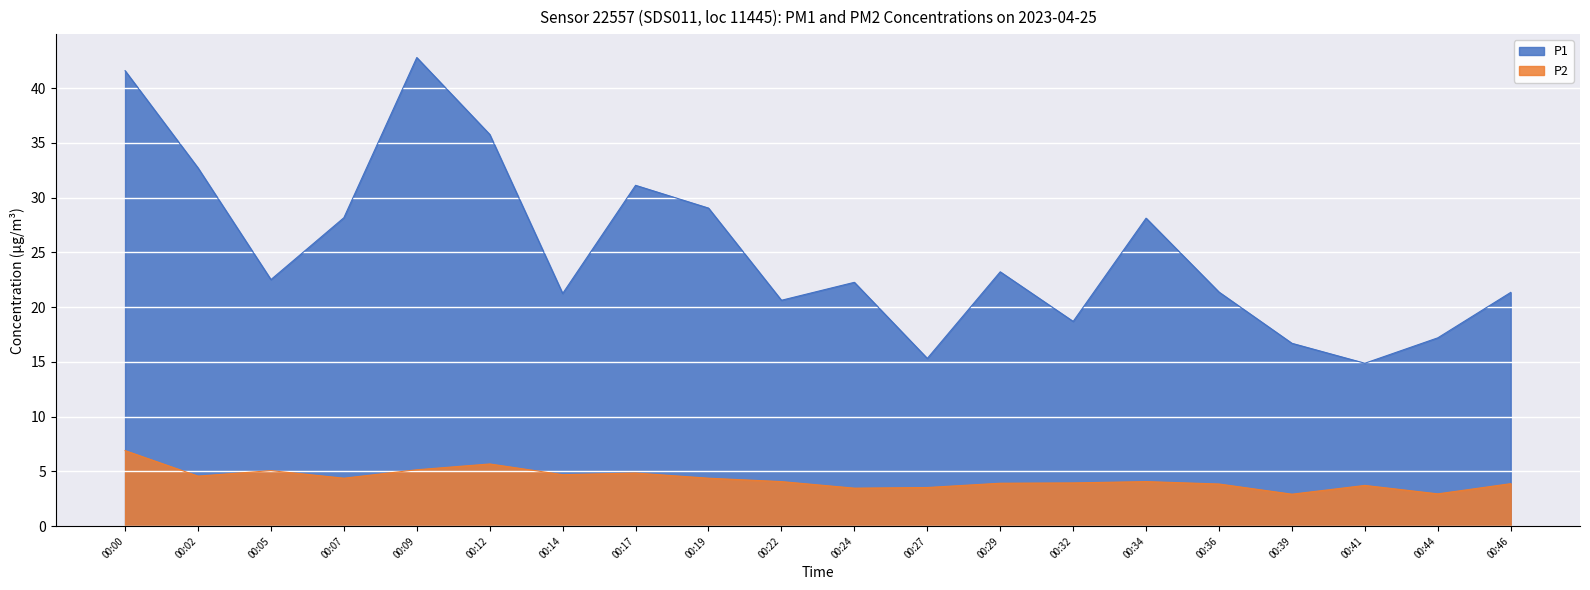

True or false: P2 has more than 0 points higher than both neighbors.

True